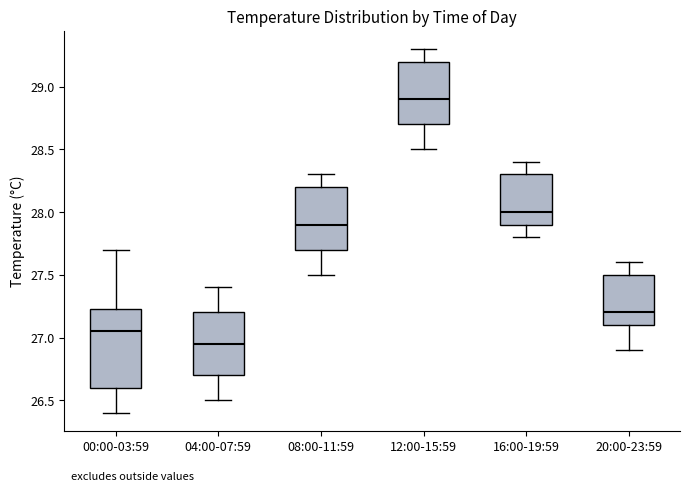

Reading left to right, read every box against the y-axis: the position of its median line, the range the box covers, and the ends of its whiskers. The values are not printed on the chart, so give them approximately, as read against the axis.

00:00-03:59: median 27.05, box 26.60 to 27.25, whiskers 26.40 to 27.70
04:00-07:59: median 26.95, box 26.70 to 27.20, whiskers 26.50 to 27.40
08:00-11:59: median 27.90, box 27.70 to 28.20, whiskers 27.50 to 28.30
12:00-15:59: median 28.90, box 28.70 to 29.20, whiskers 28.50 to 29.30
16:00-19:59: median 28.00, box 27.90 to 28.30, whiskers 27.80 to 28.40
20:00-23:59: median 27.20, box 27.10 to 27.50, whiskers 26.90 to 27.60